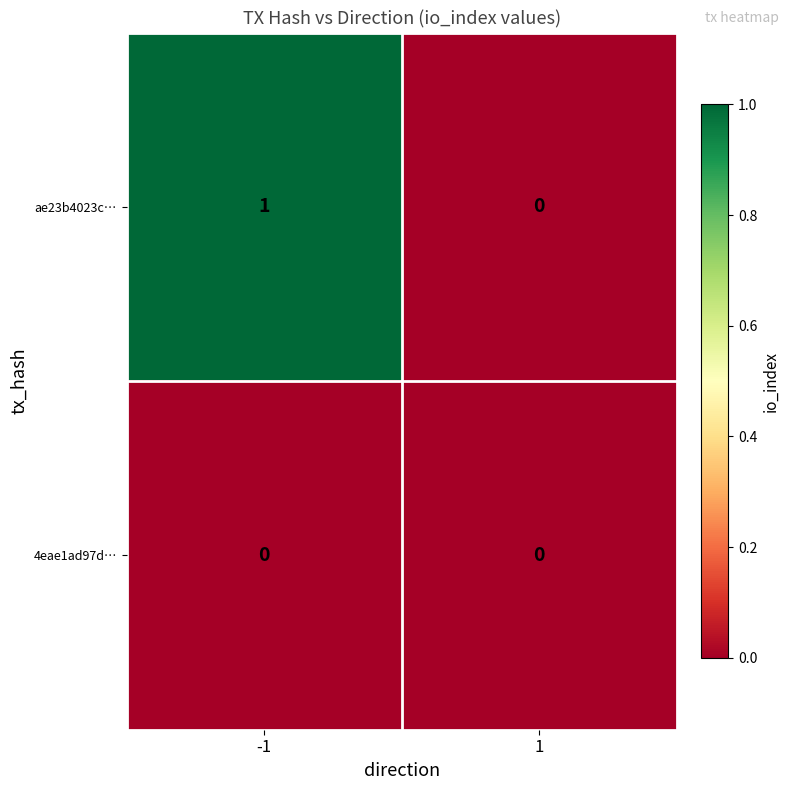

Reading left to right, transcribe all the data shown in this chart.

ae23b4023c…: -1=1	1=0
4eae1ad97d…: -1=0	1=0